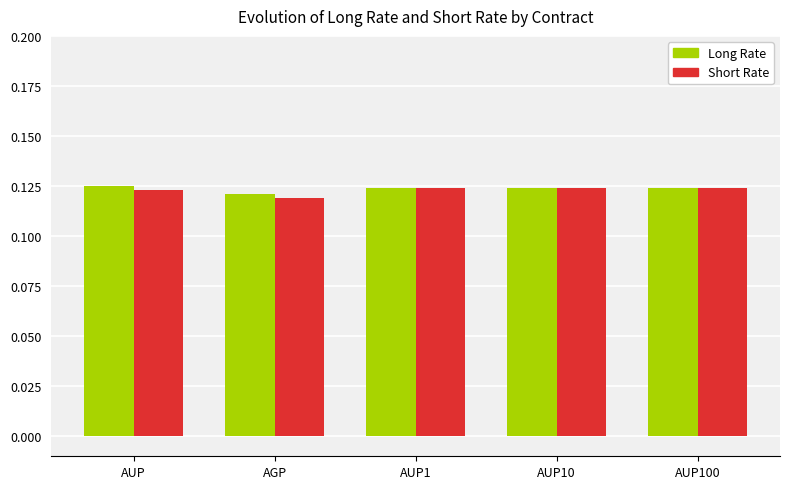

How many Long Rate values are between 0 and 1?

5